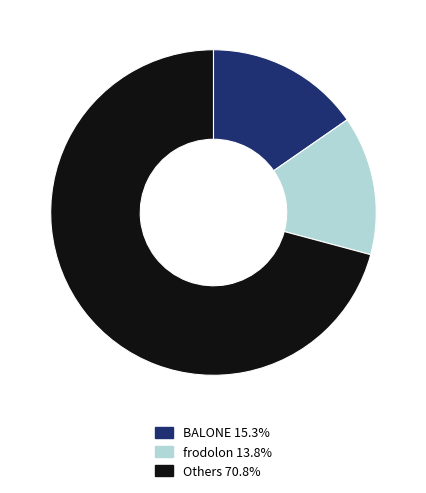

Combined, do frodolon 13.8% and Others 70.8% account for over 50%?

Yes